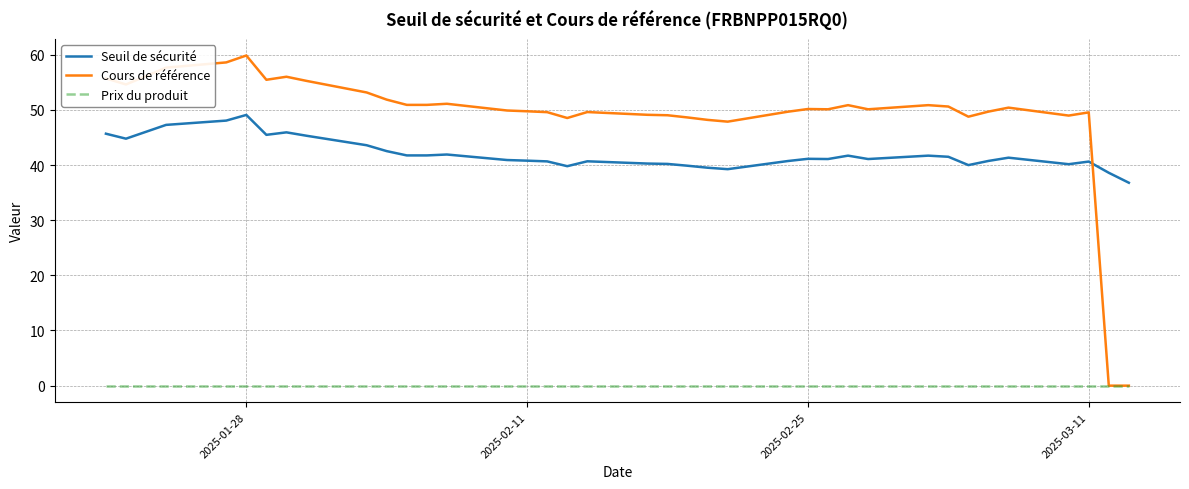

What is the minimum value for Seuil de sécurité?

36.8